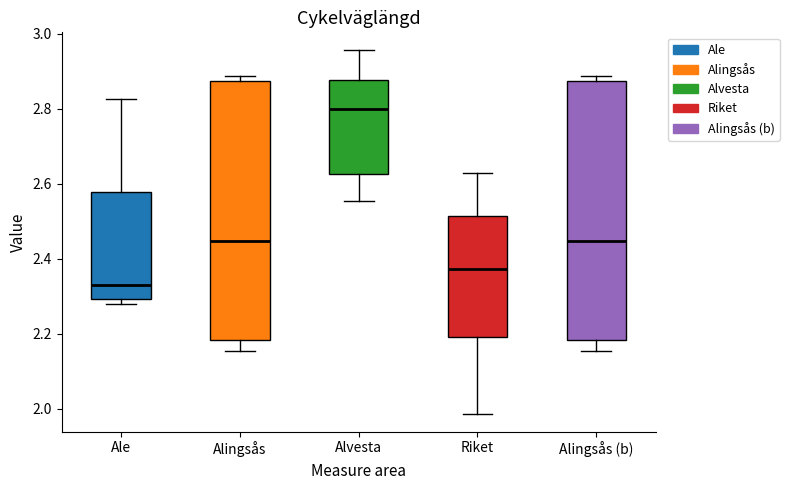

Which box's median line is the highest?

Alvesta